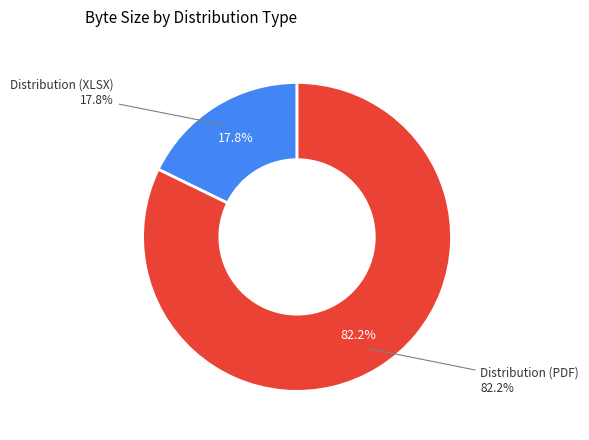

To the nearest percent, what portion does Distribution (XLSX) represent?

18%